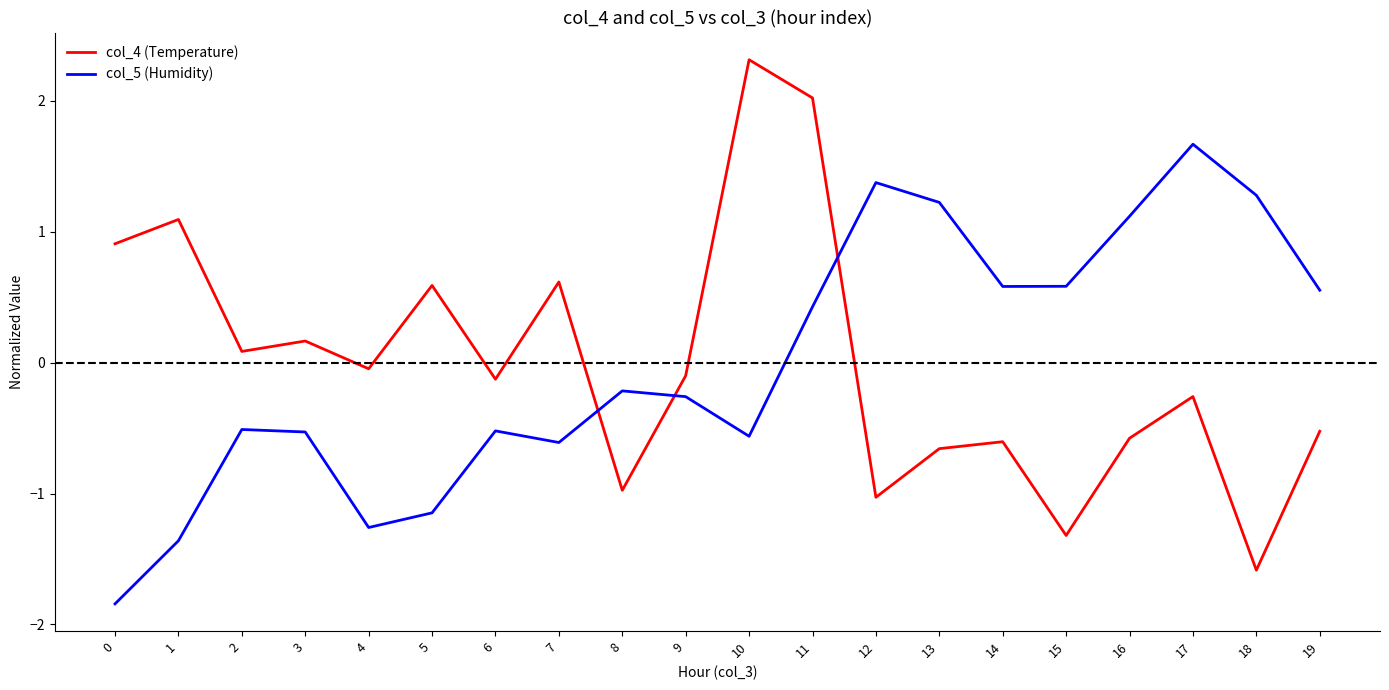

Does the chart have visible grid lines?

No